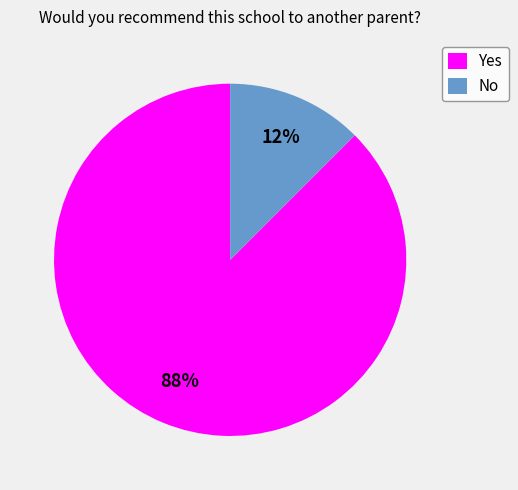

Is it true that Yes is 77% of the pie?

False